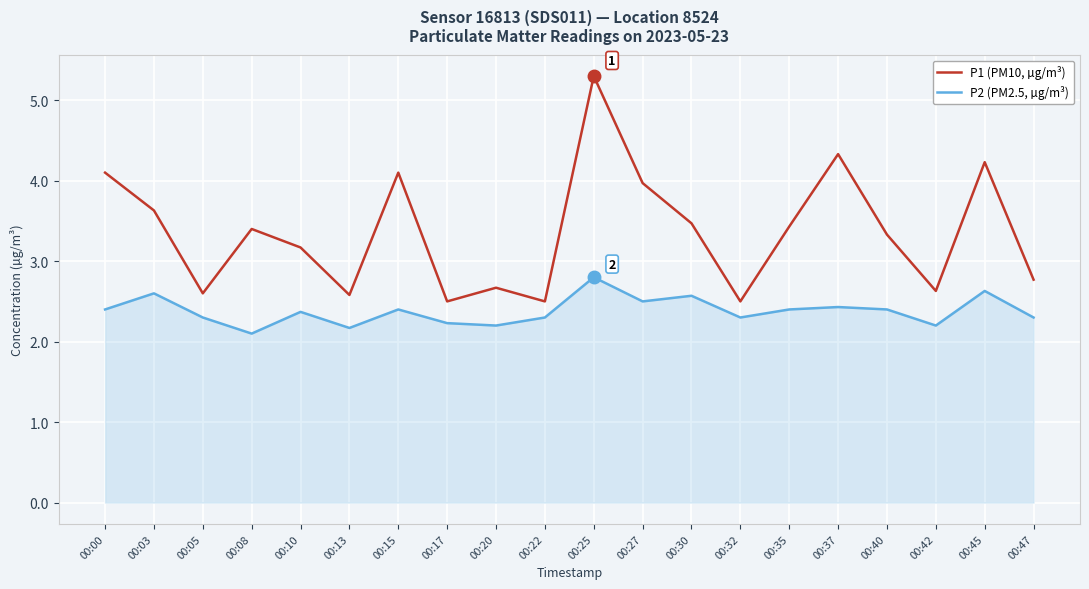

At which label does P1 (PM10, µg/m³) reach its peak?

00:25